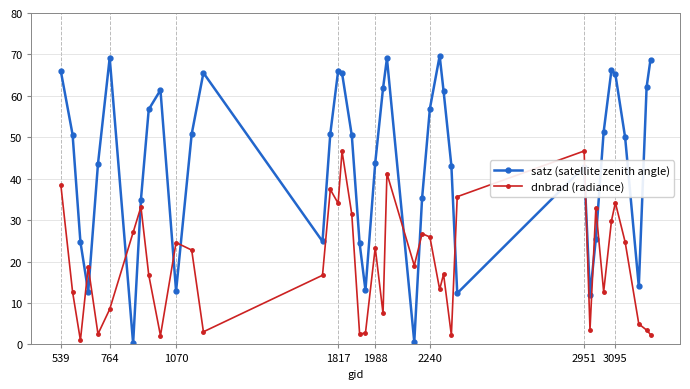

What is the sum of all dnbrad (radiance) values?

790.1